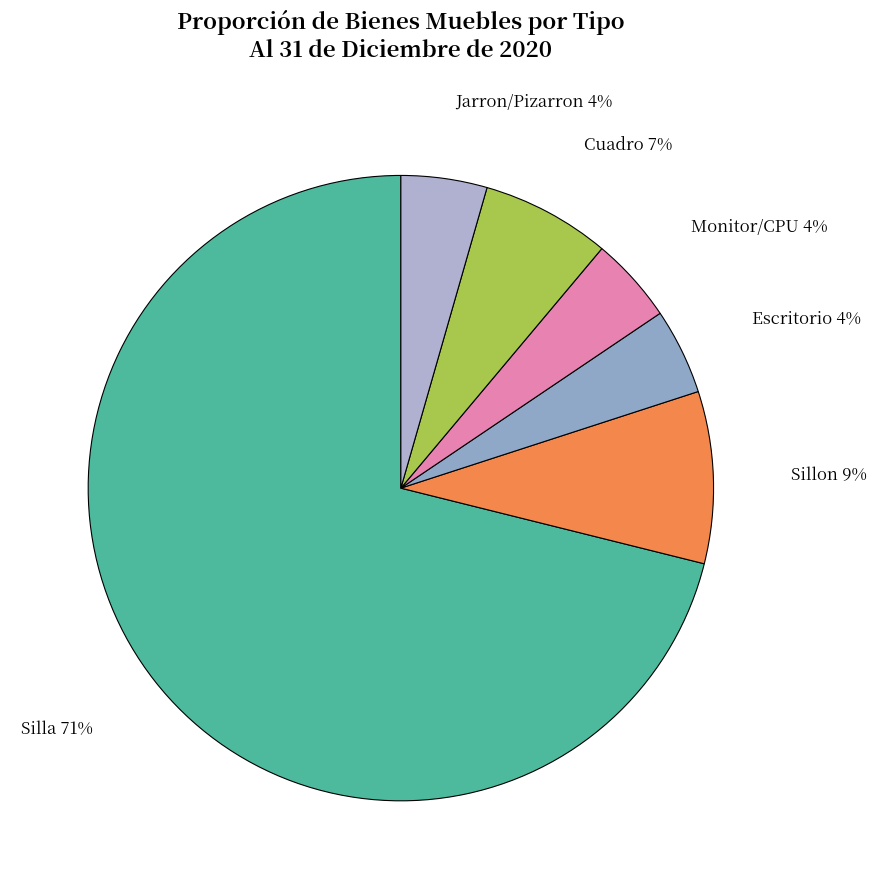

To the nearest percent, what percentage of the pie is Cuadro?

7%